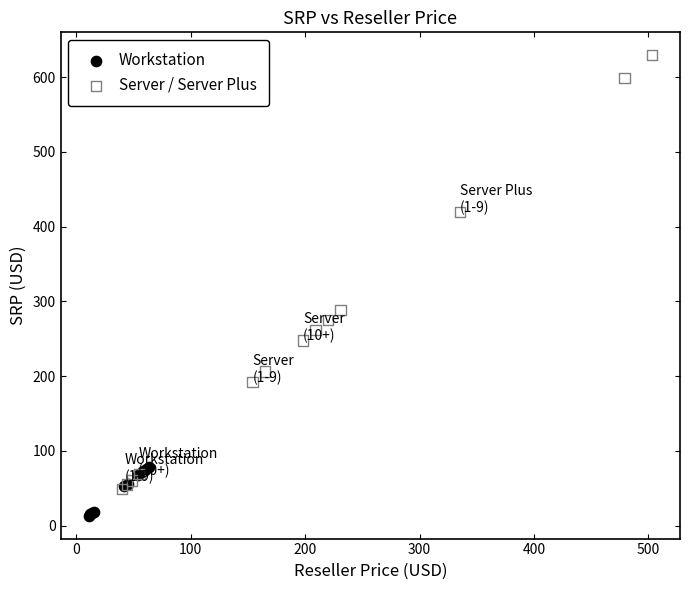

Which series reaches the minimum Y coordinate?

Workstation